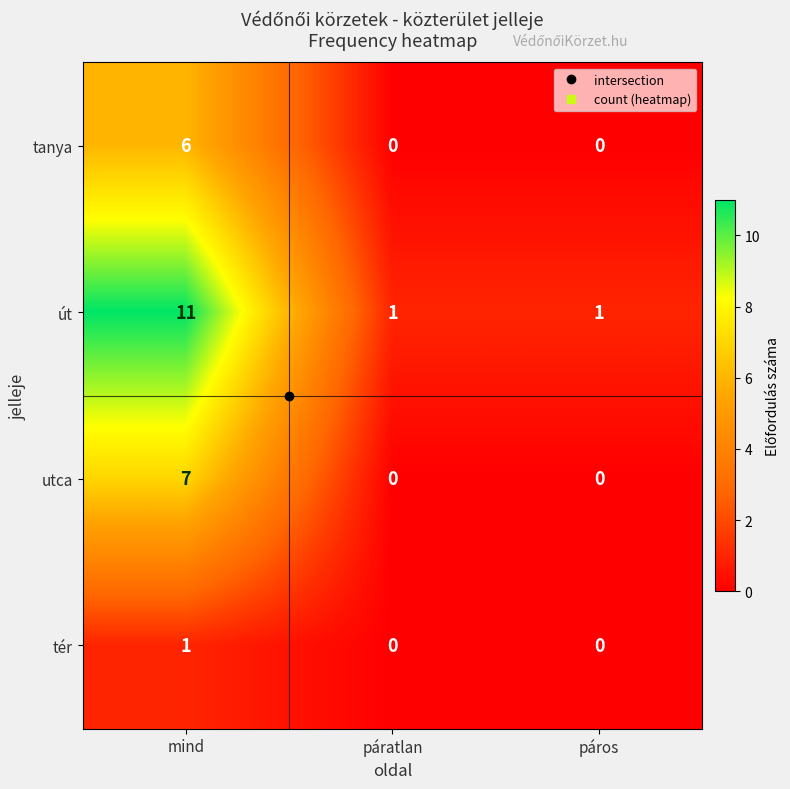

How many tér values are between 0 and 1?

3